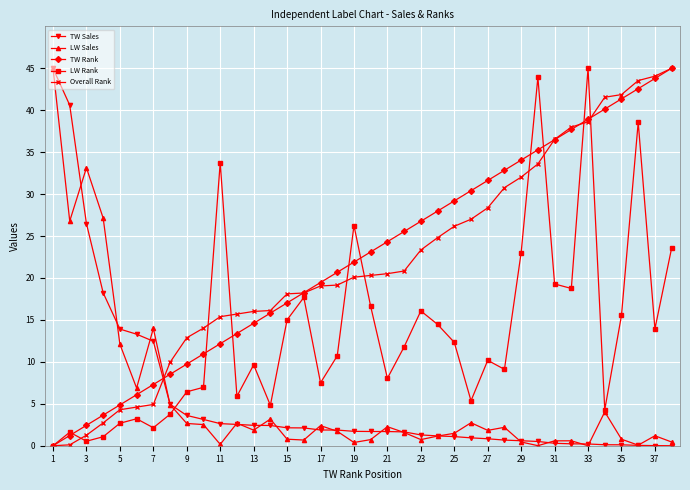

What is the average value of the TW Rank series?

22.5